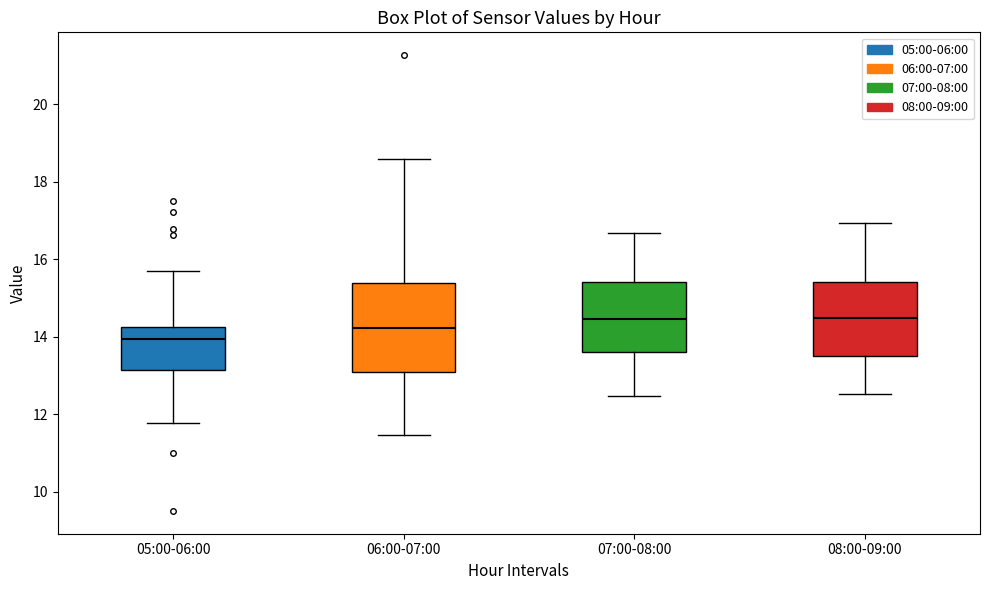

Where does the upper whisker of the box for 08:00-09:00 end on the y-axis? The values are not printed on the chart, so give them approximately, as read against the axis.

17.0